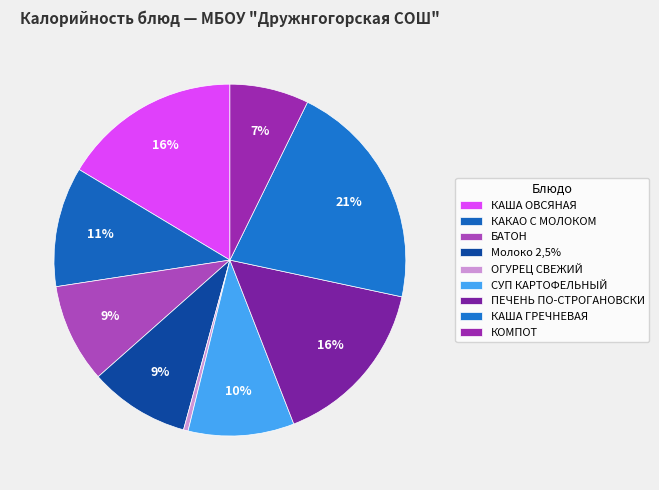

How many segments does this pie chart have?

9